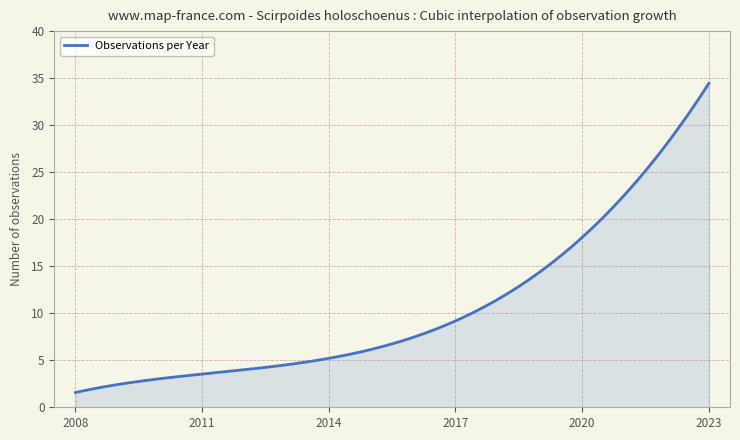

What is the smallest value displayed?

1.6